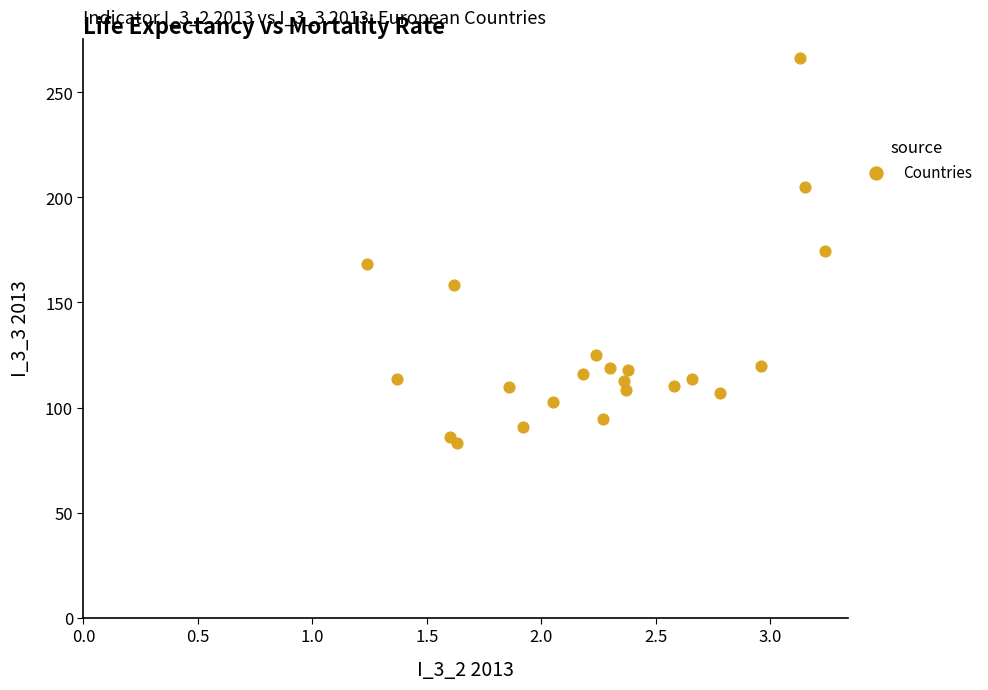

What is the range of X values (max minus min)?

2.0